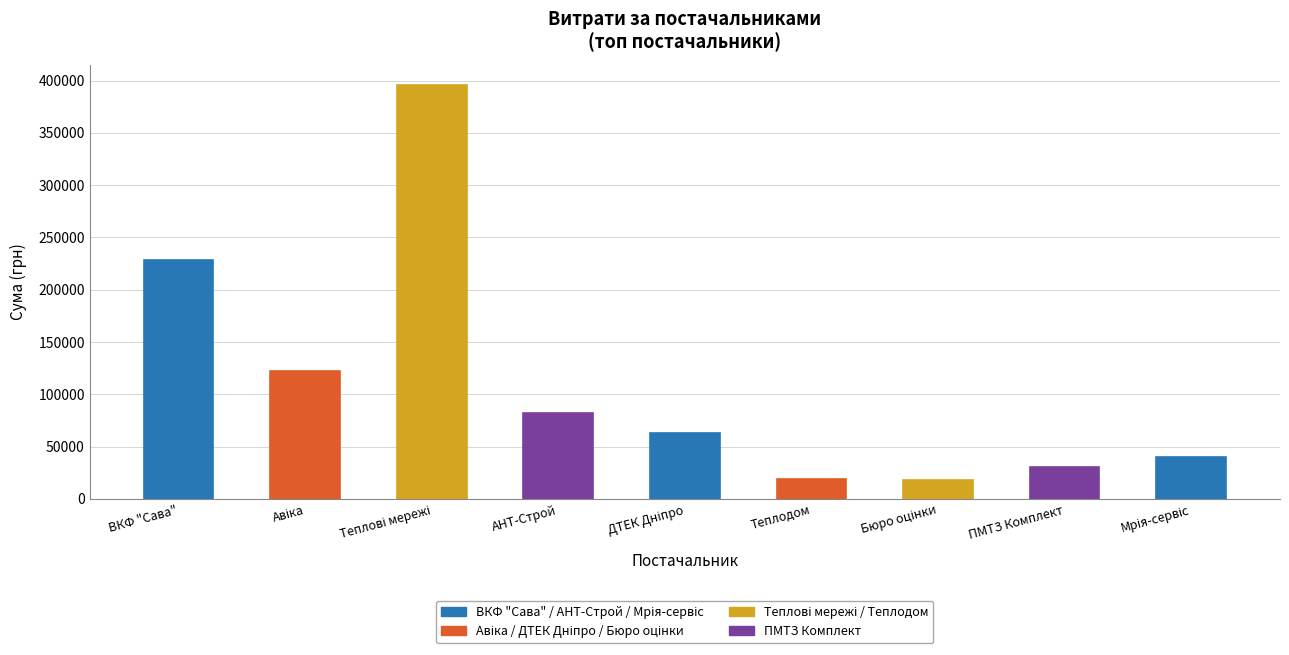

What is the value of the 9th bar from the left?

40010.0